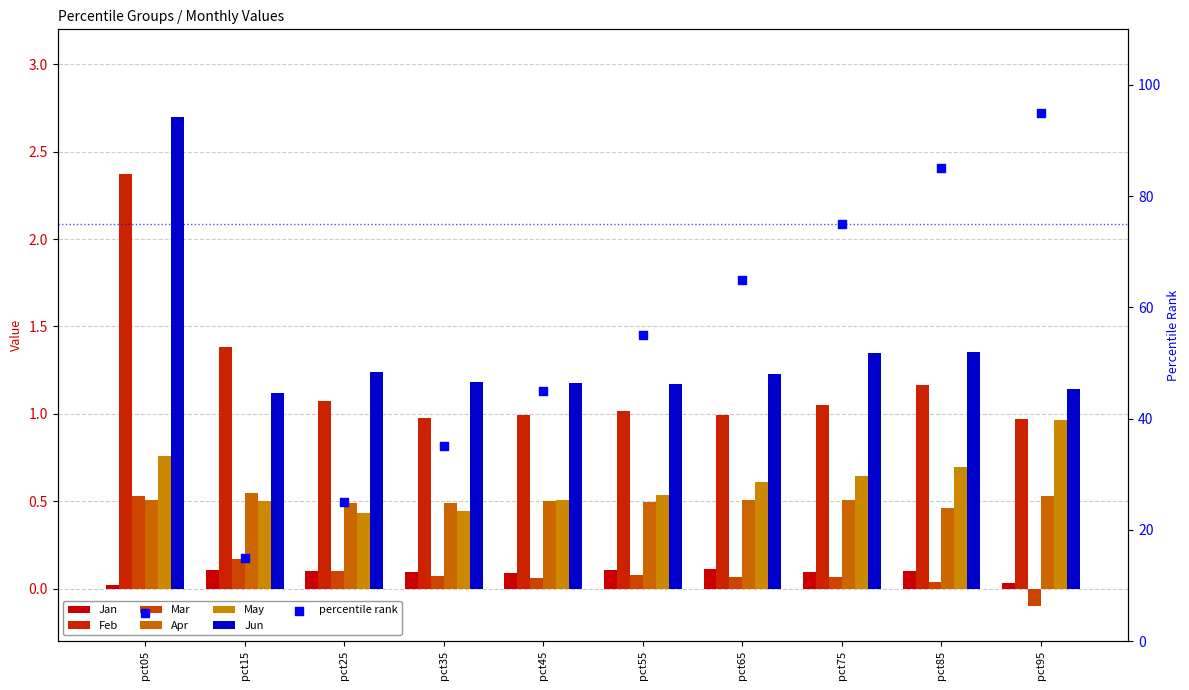

Which series has the largest total across all categories?

Jun